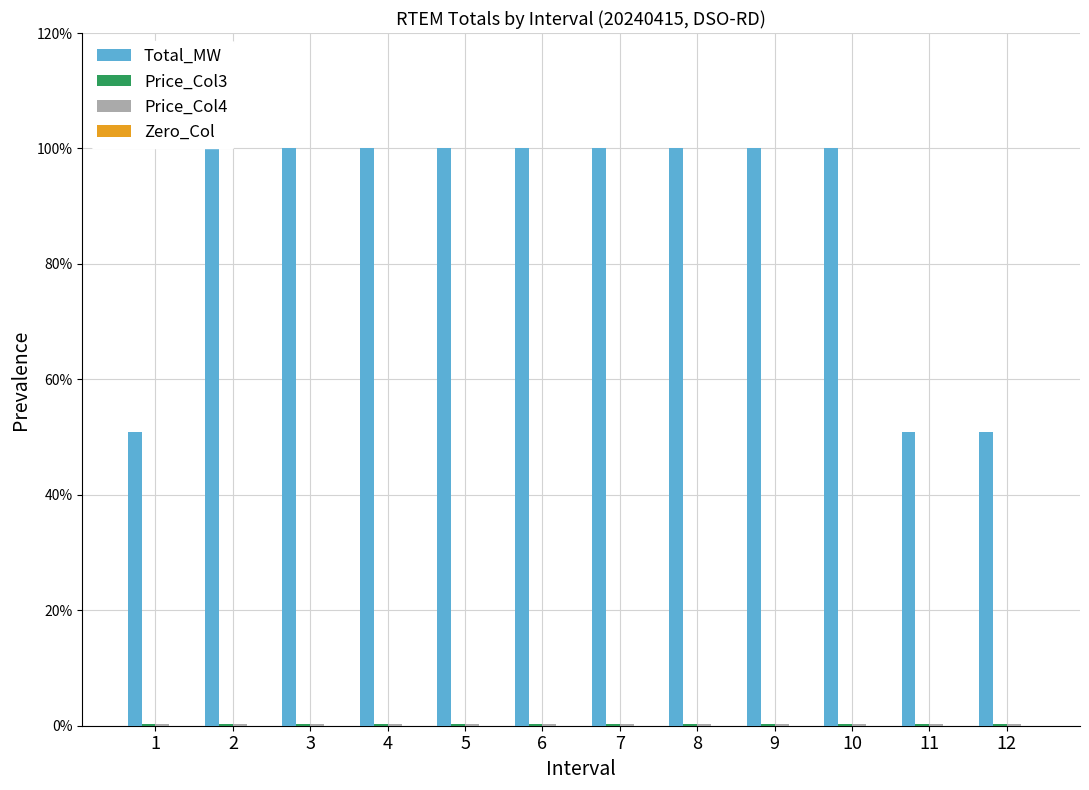

What is the greatest value displayed?

100.0